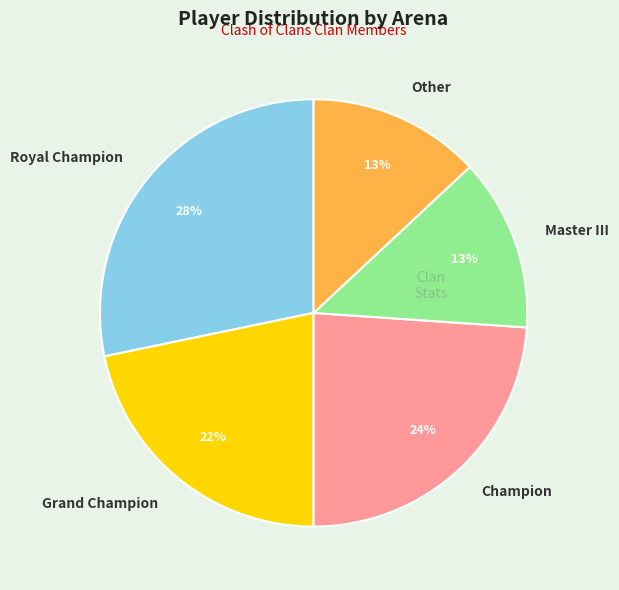

To the nearest percent, what is the difference between the largest and smallest slice percentages?

15%